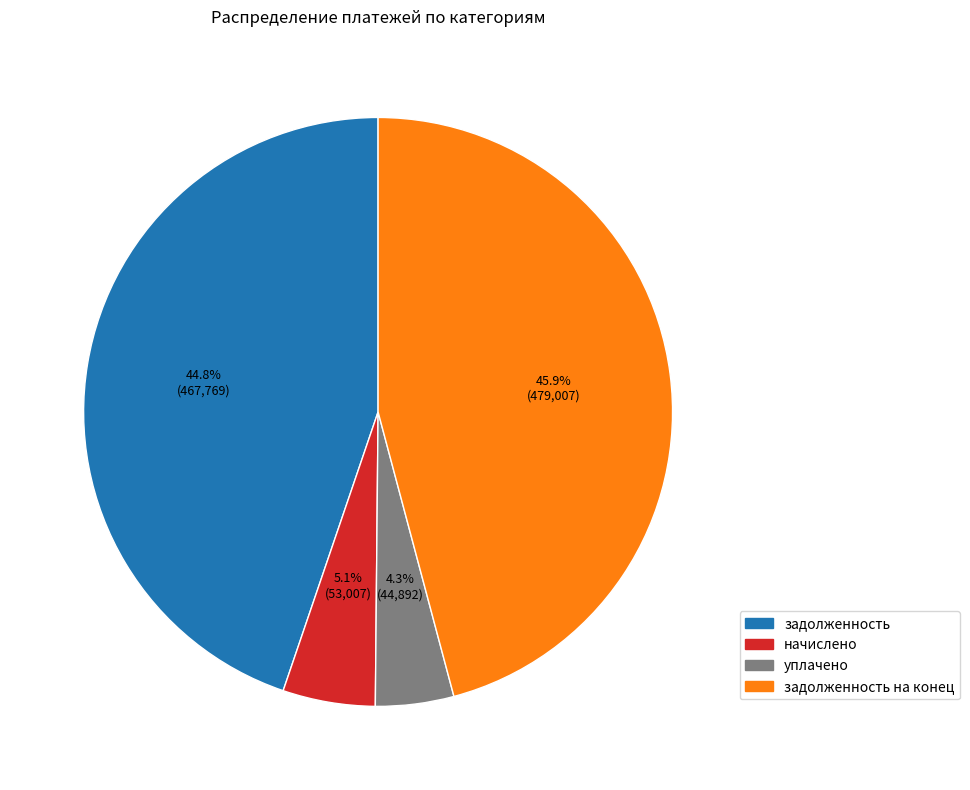

Is there a majority slice in this chart?

No